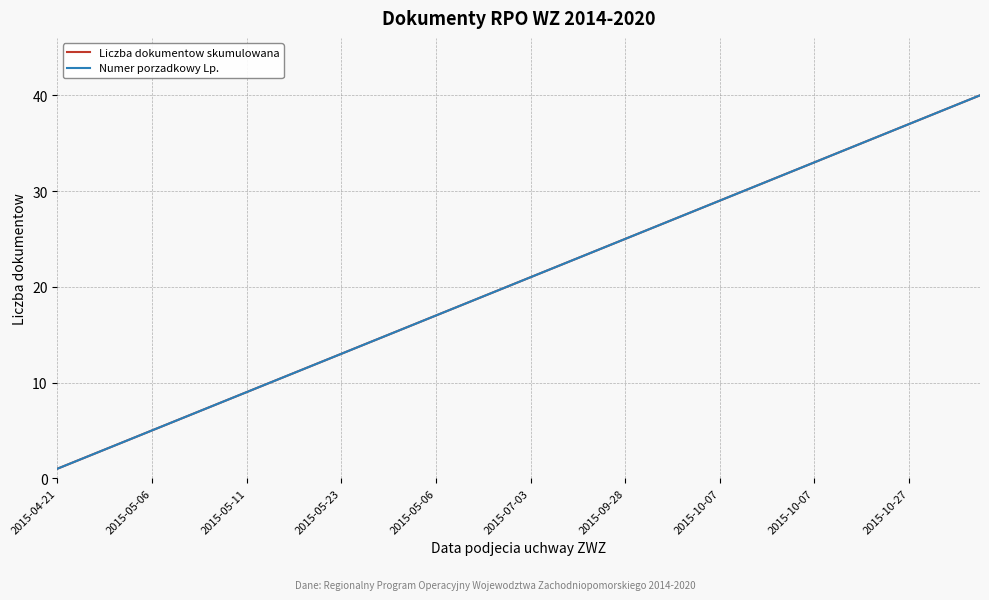

Reading left to right, what are all the values shown in this chart?

Liczba dokumentow skumulowana: 1	2	3	4	5	6	7	8	9	10	11	12	13	14	15	16	17	18	19	20	21	22	23	24	25	26	27	28	29	30	31	32	33	34	35	36	37	38	39	40
Numer porzadkowy Lp.: 1	2	3	4	5	6	7	8	9	10	11	12	13	14	15	16	17	18	19	20	21	22	23	24	25	26	27	28	29	30	31	32	33	34	35	36	37	38	39	40